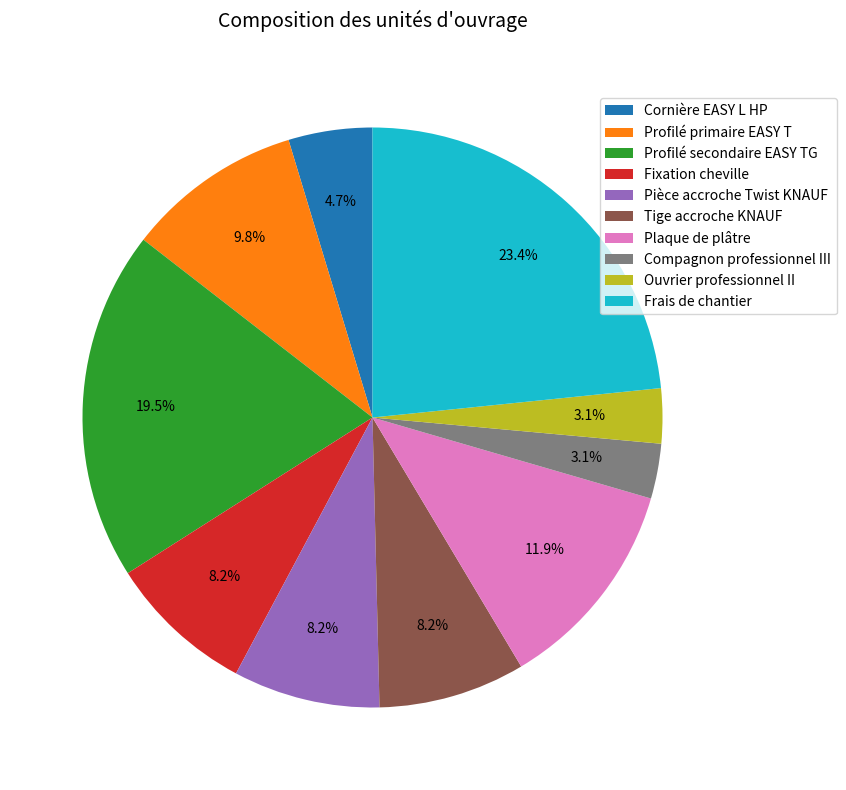

Between Plaque de plâtre and Profilé primaire EASY T, which is larger?

Plaque de plâtre